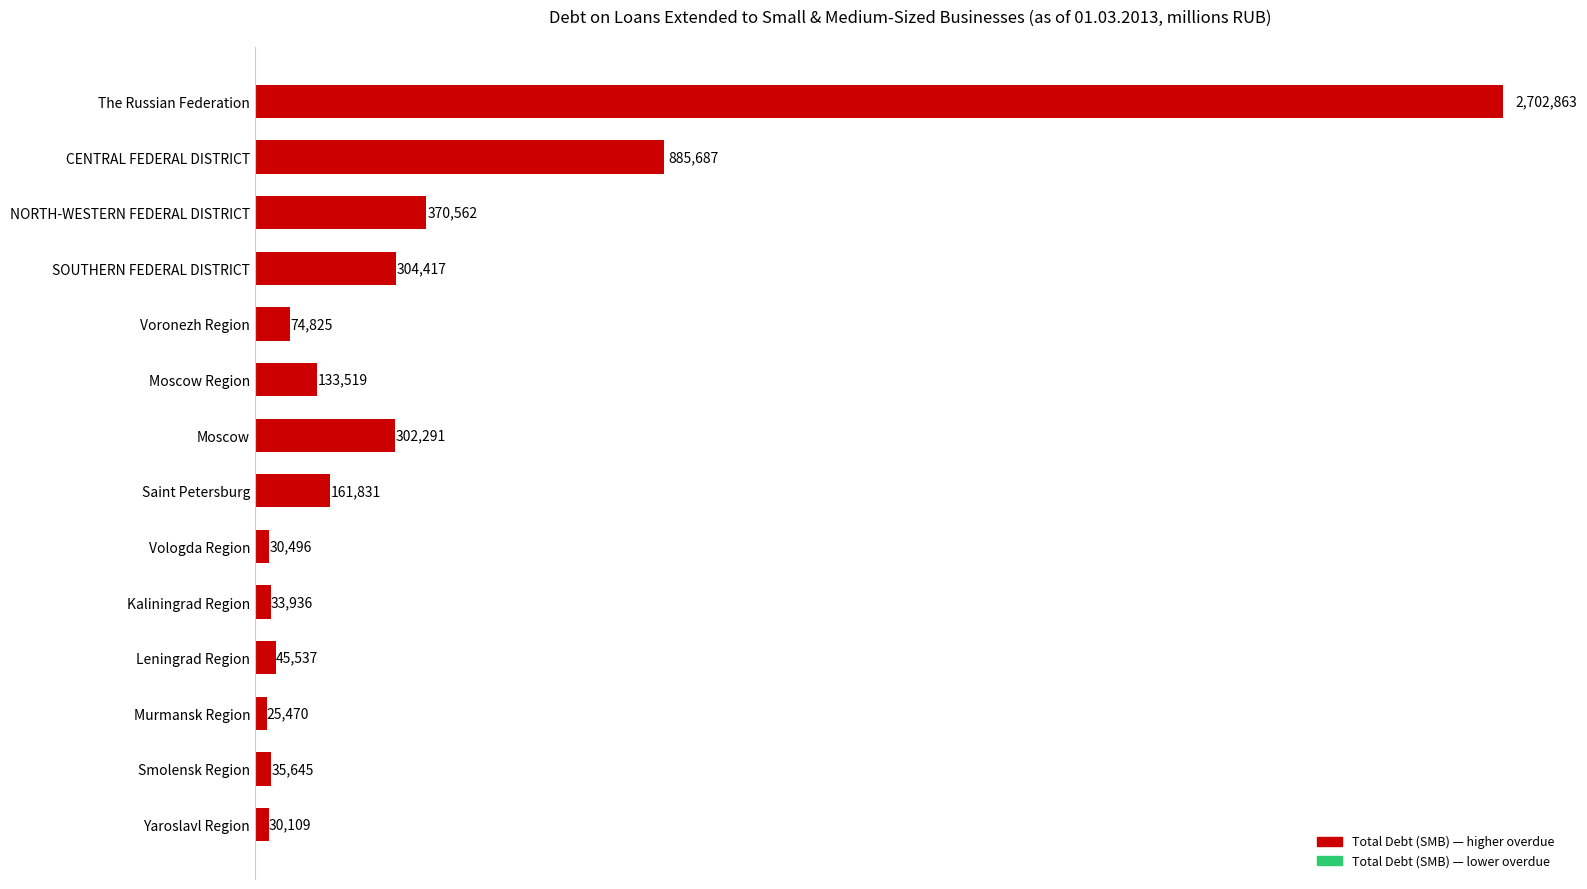

What is the smallest value displayed?

25470